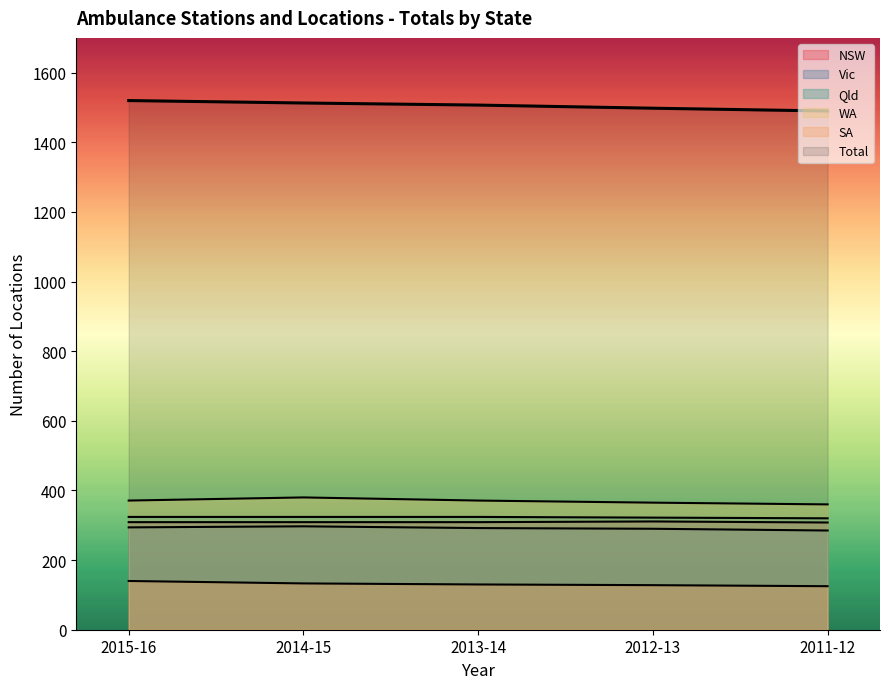

What is the total value across all series at 2011-12?

2888